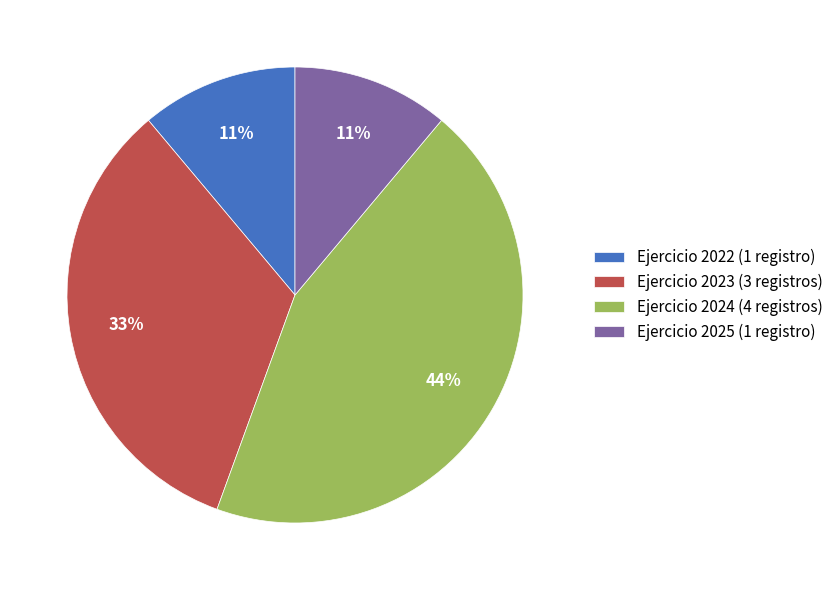

To the nearest percent, what is the average slice percentage?

25%